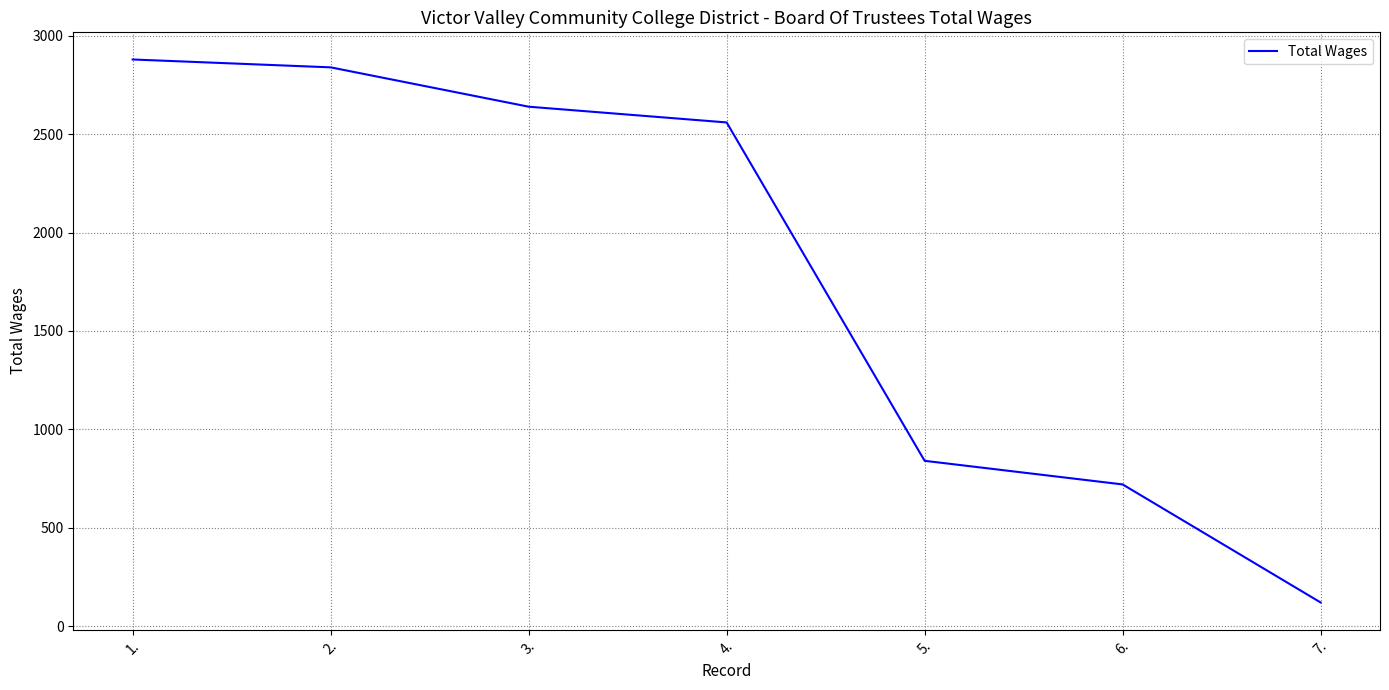

Approximately how many times larger is the value at 1. compared to 4.?

1.1